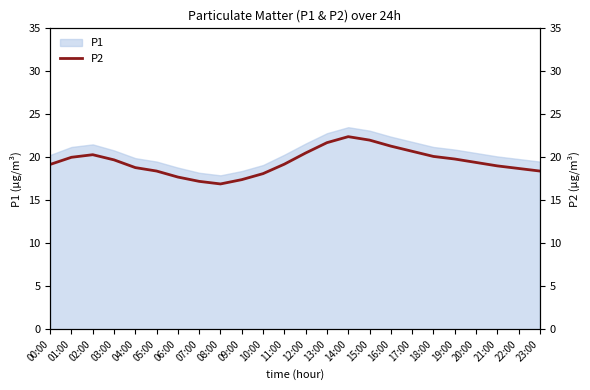

Which has a higher value, 07:00 or 16:00?

16:00